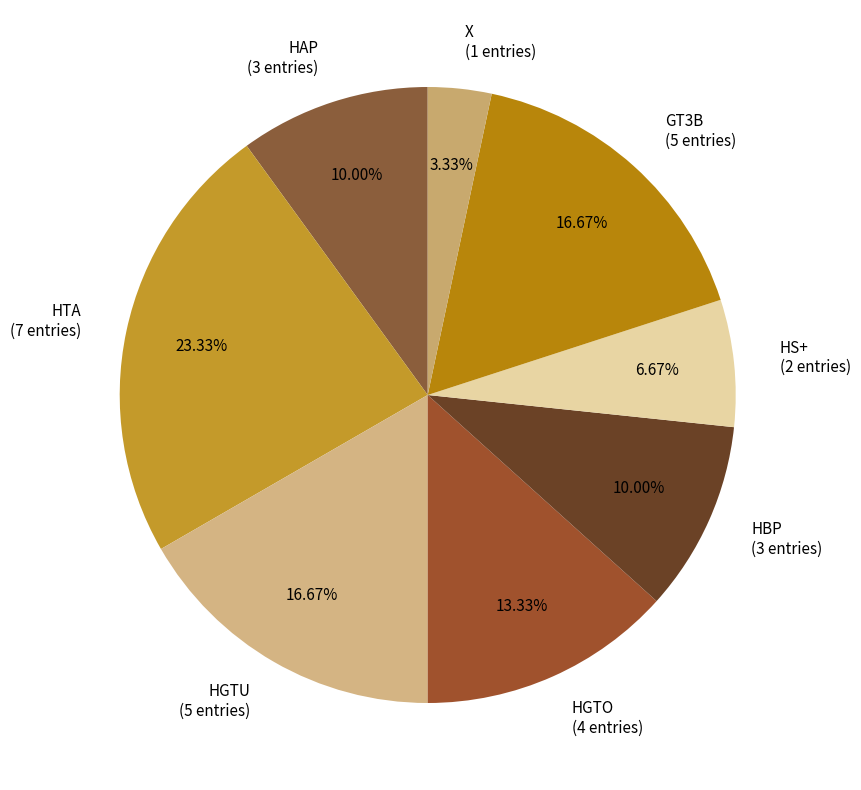

The HTA slice represents 23% of the pie. True or false?

True